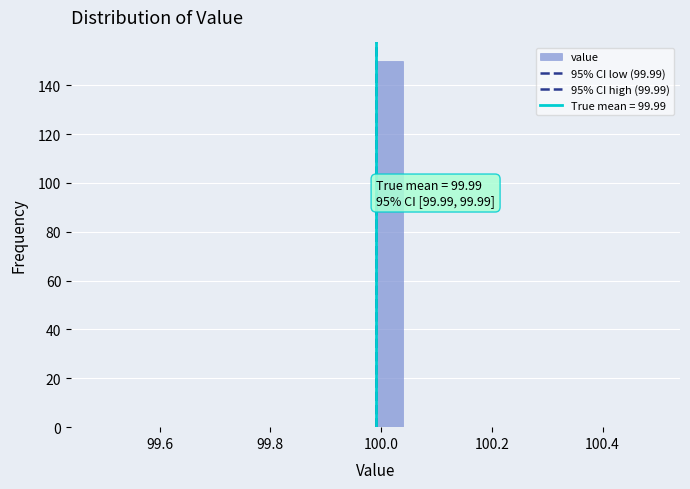

Read against the x-axis, roughly where is the centre of the tallest bar?

100.02